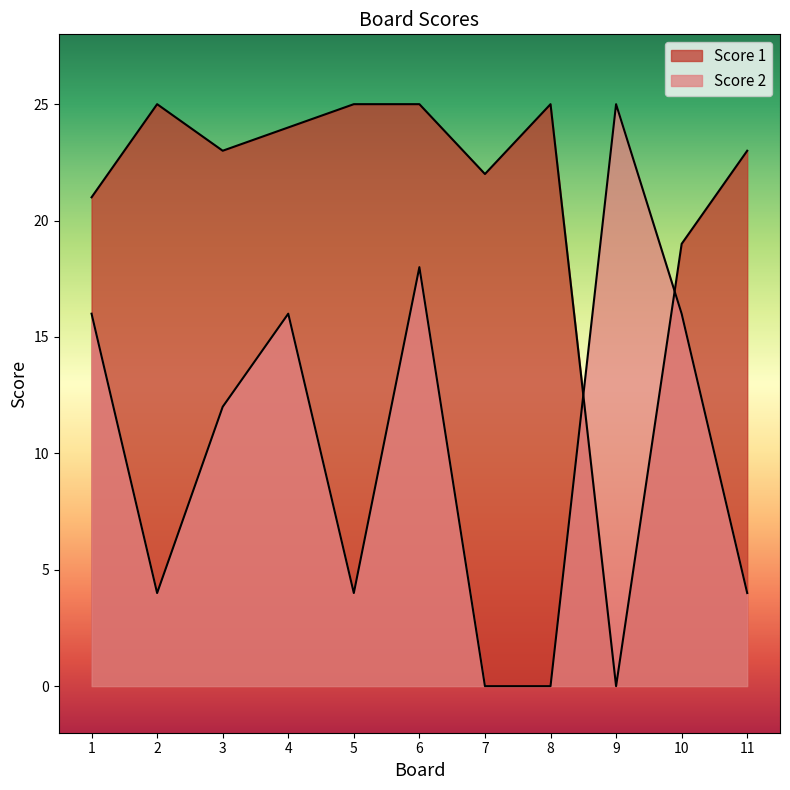

The Score 1 series shows 23 at 11. True or false?

True